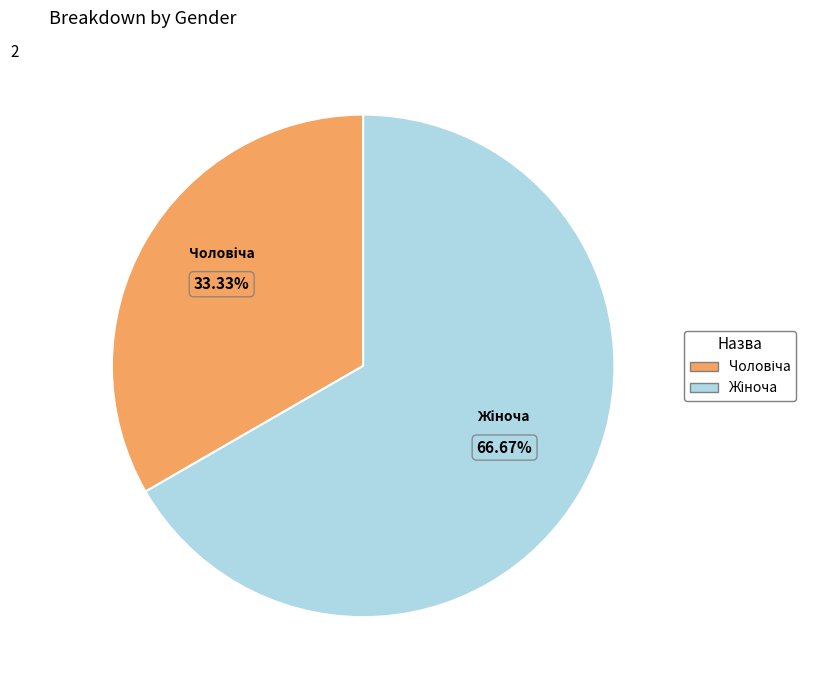

Does any single category account for the majority?

Yes